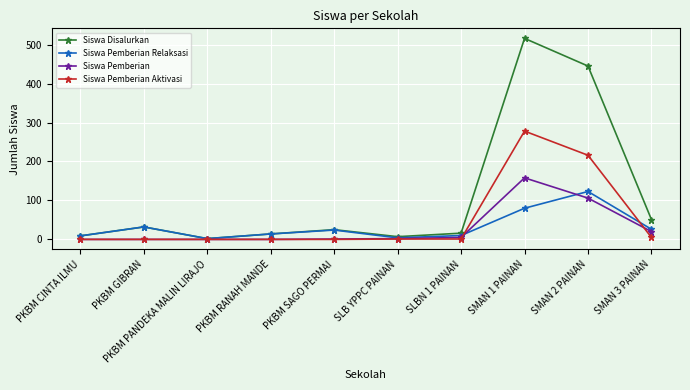

At how many categories does at least one series exceed 387?

2